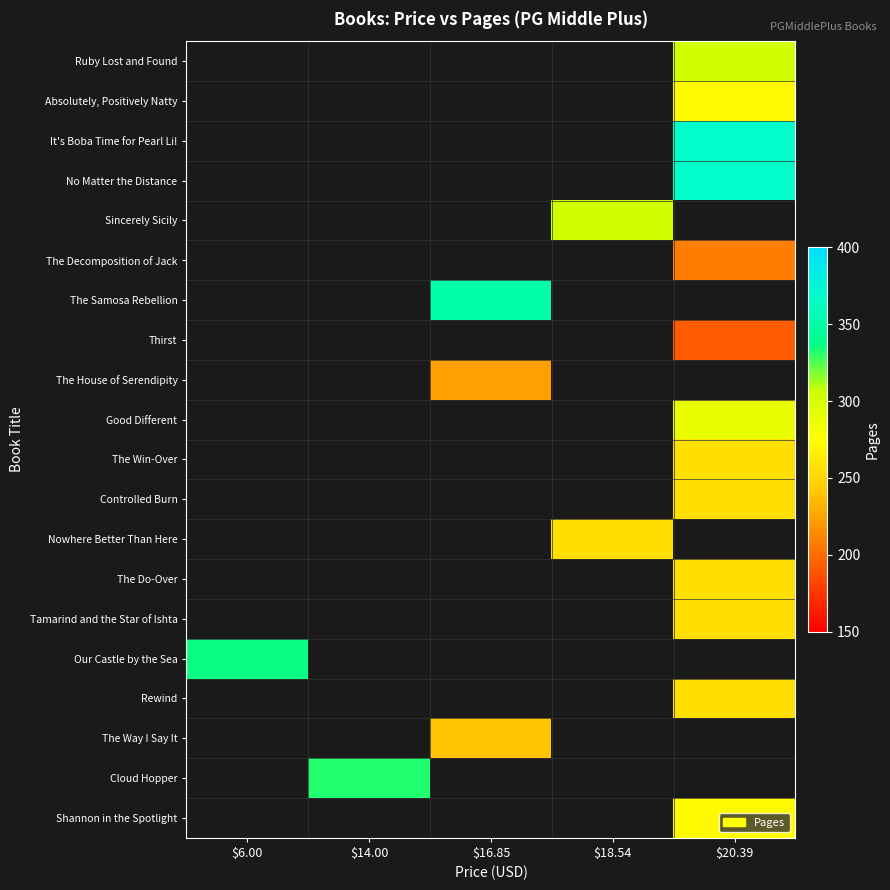

How many data points does each series have?

5